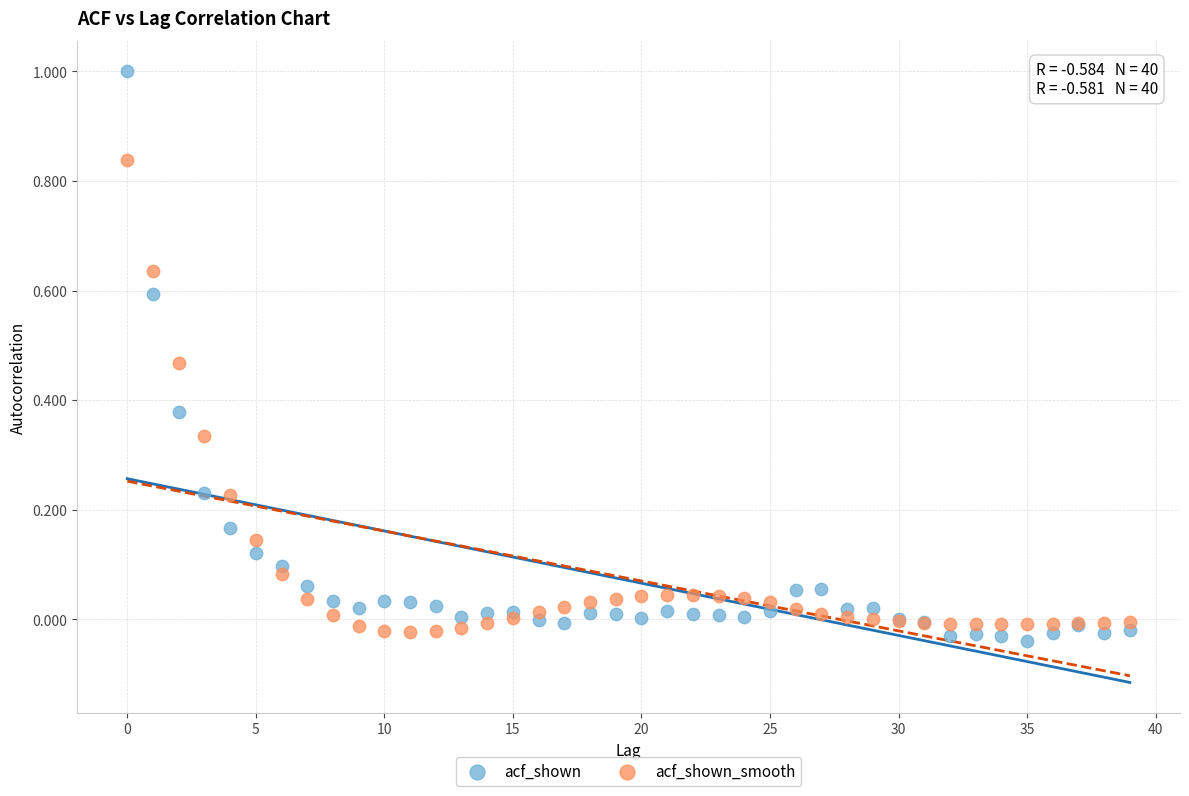

Which series reaches the minimum Y coordinate?

acf_shown